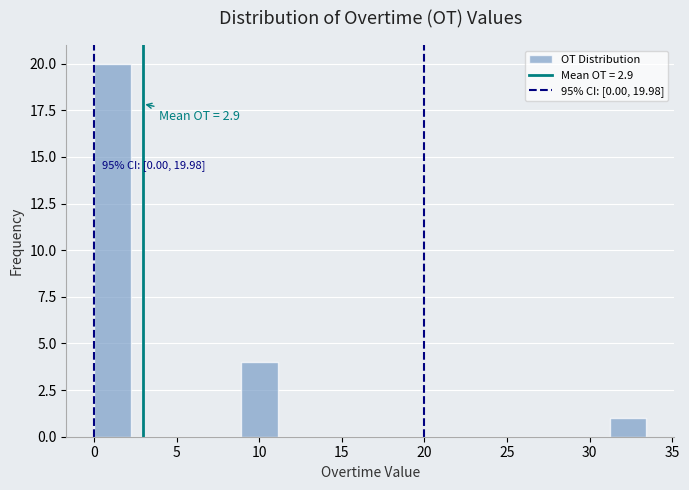

Over which range of the x-axis is the bar tallest?

0.0 to 2.0